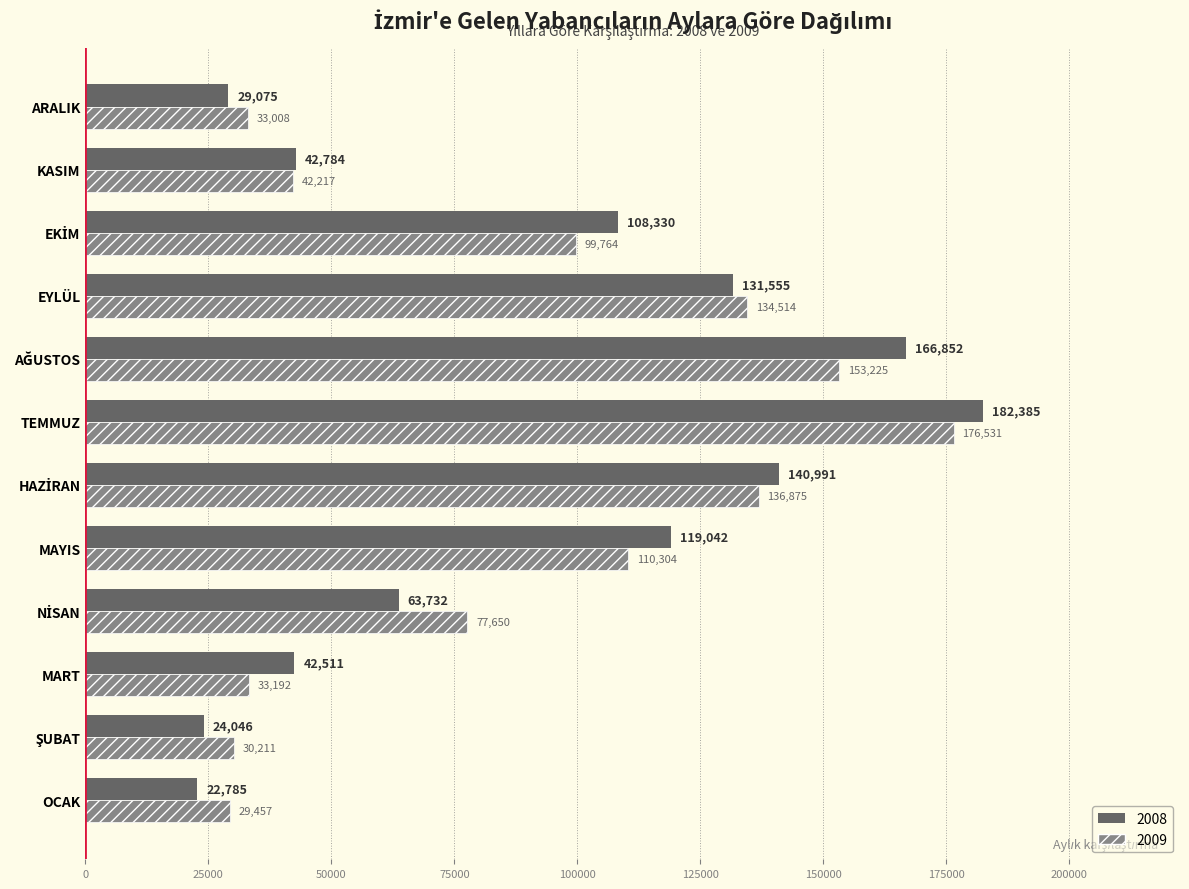

What is the sum of all 2008 values?

1074088